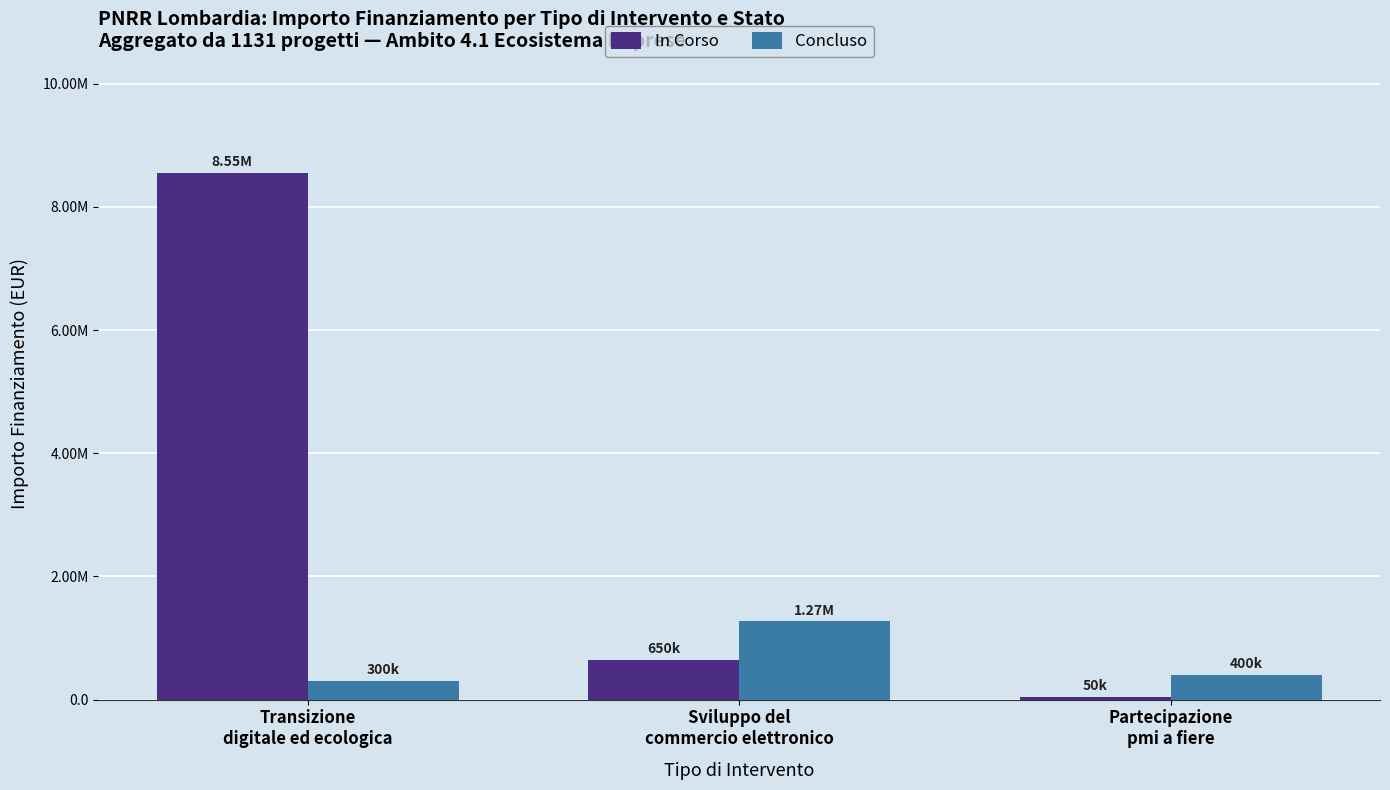

Rank the series by their maximum value, from highest to lowest.

In Corso, Concluso